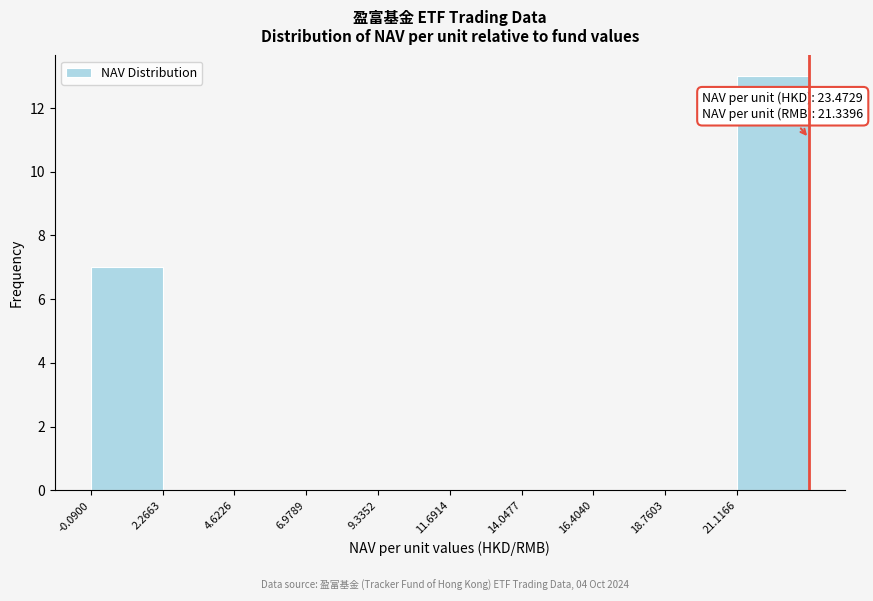

Which range on the x-axis has the tallest bar?

21.0 to 23.5